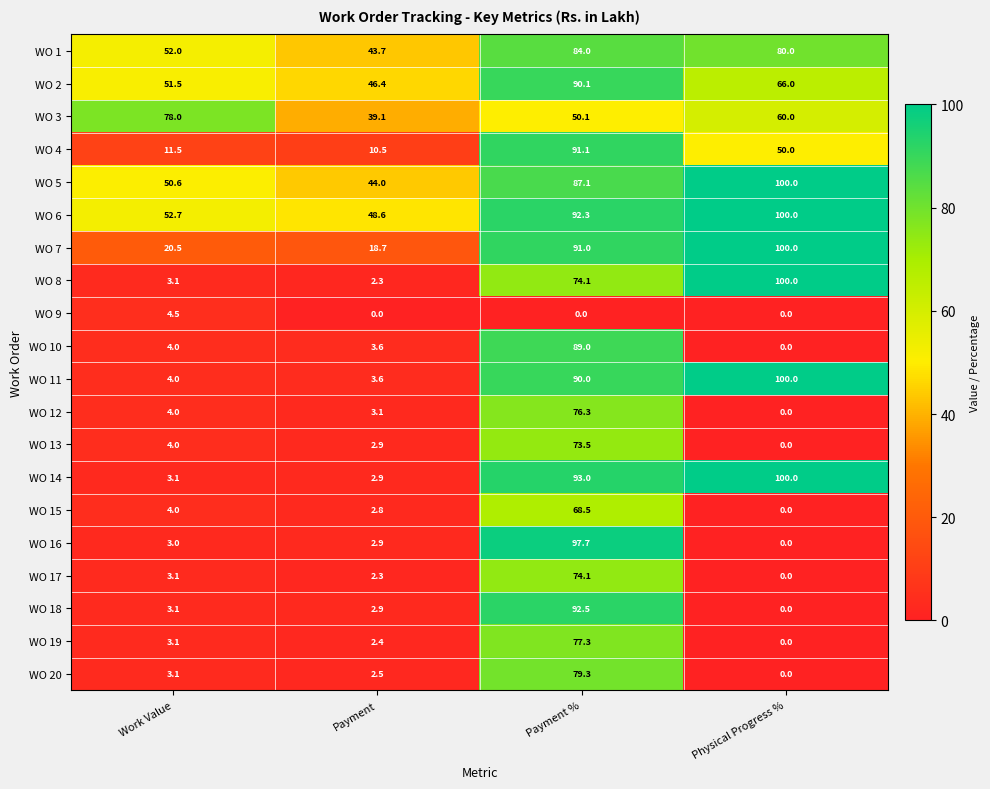

At how many categories does at least one series exceed 51?

3